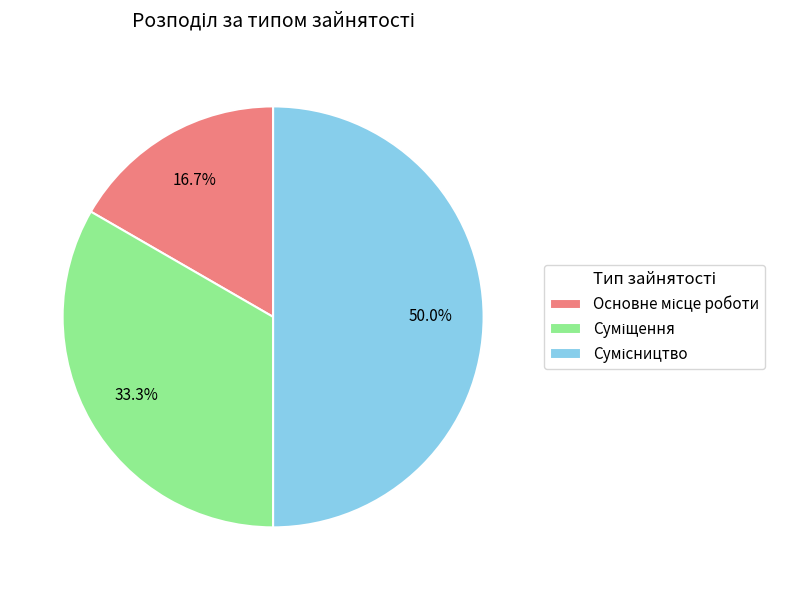

What percentage is the Основне місце роботи slice, to the nearest percent?

17%